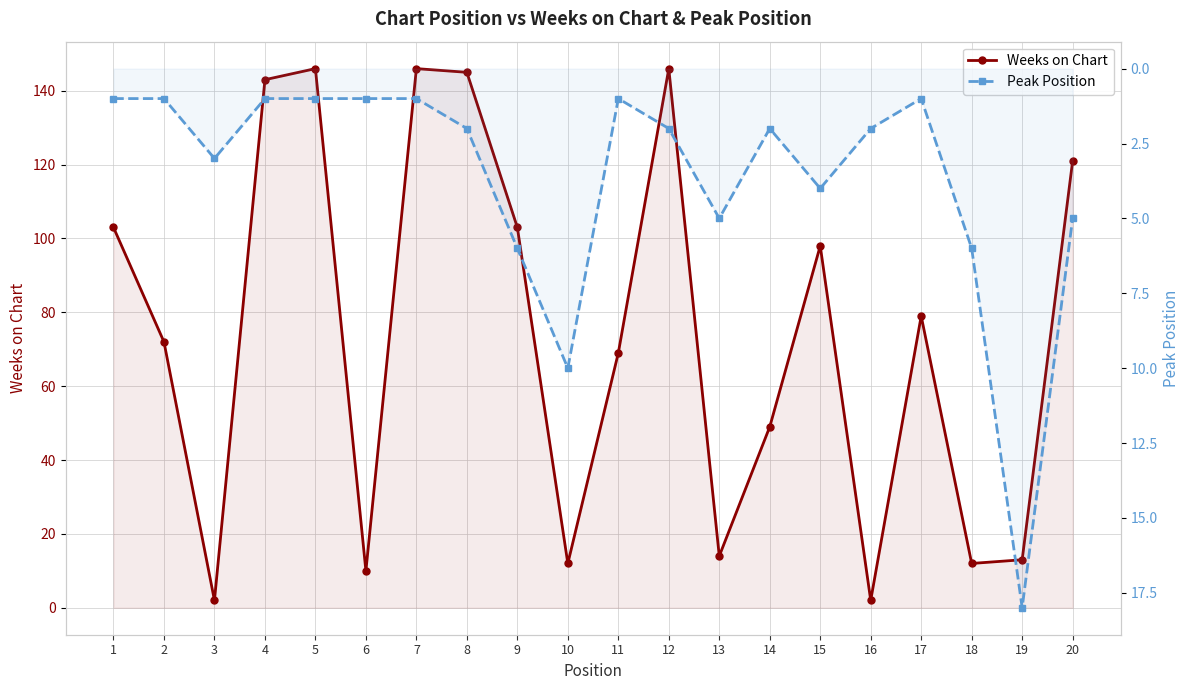

Where is the first local maximum for Peak Position?

3